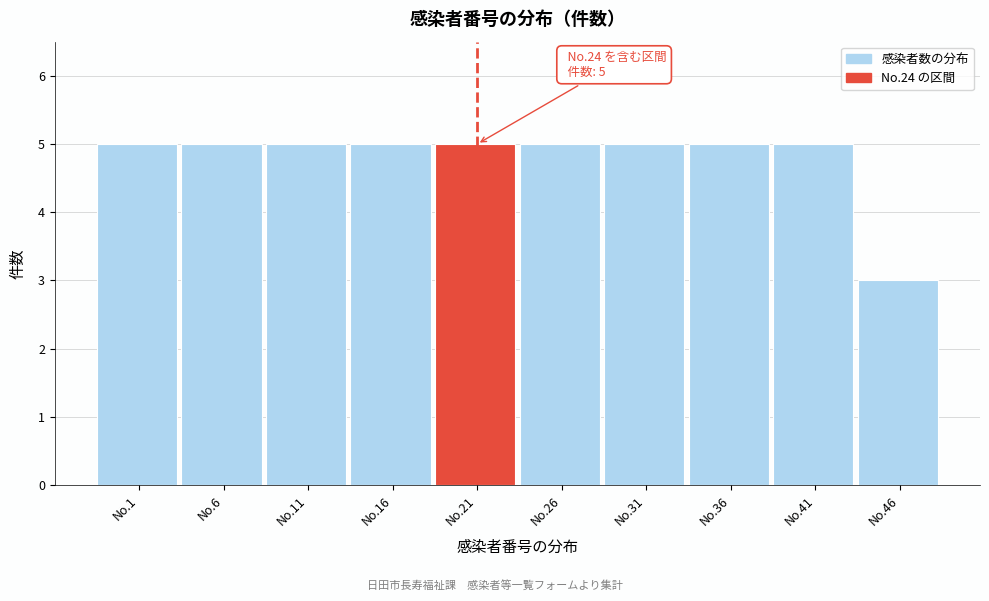

Reading right to left, transcribe all the data shown in this chart.

No.46=3	No.41=5	No.36=5	No.31=5	No.26=5	No.21=5	No.16=5	No.11=5	No.6=5	No.1=5